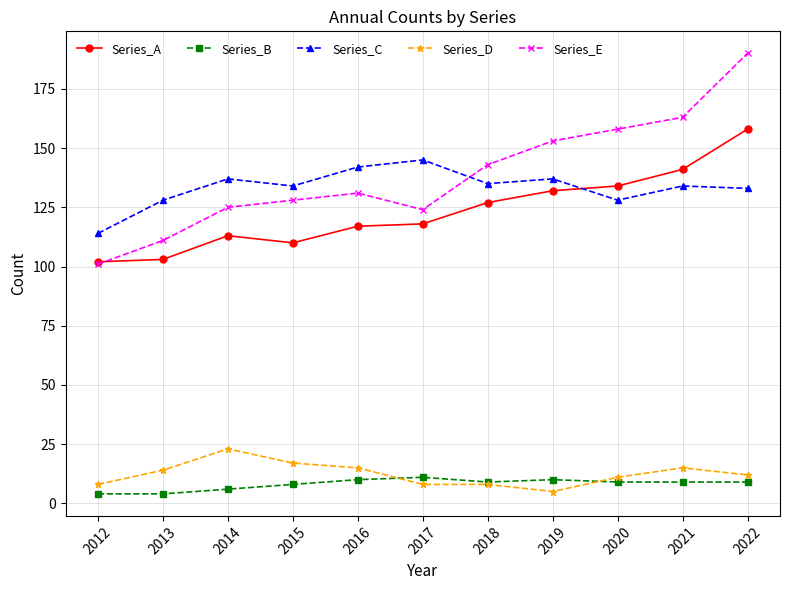

What is the maximum value shown in the chart?

190